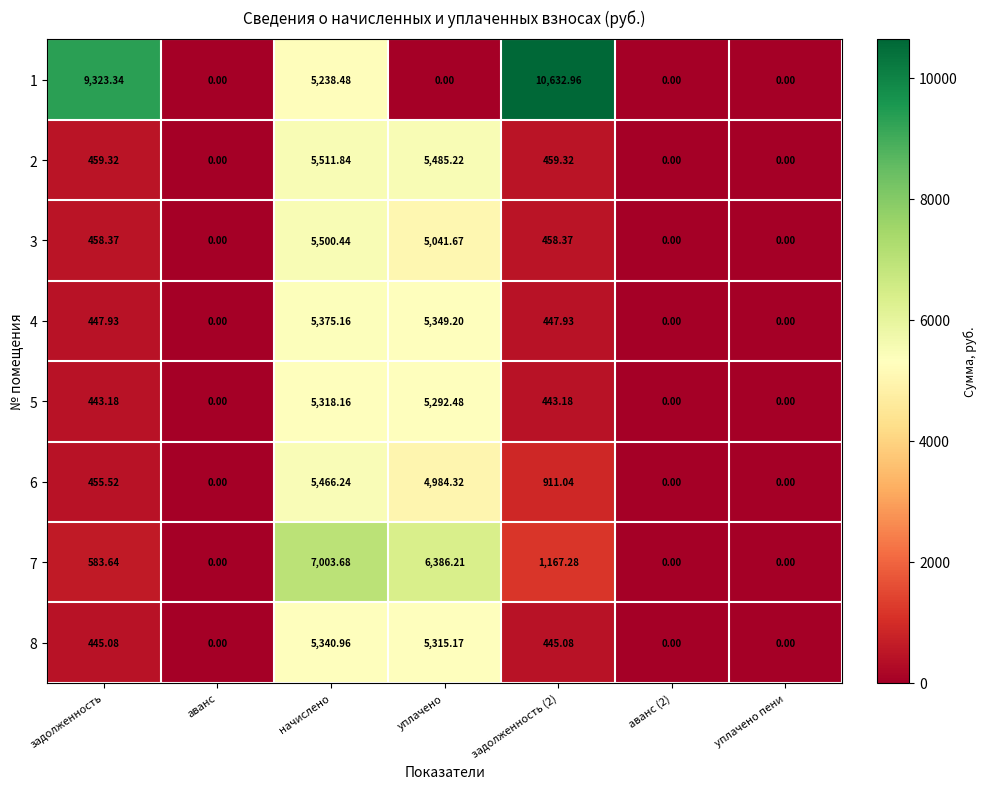

At which category is the sum across all series the highest?

начислено